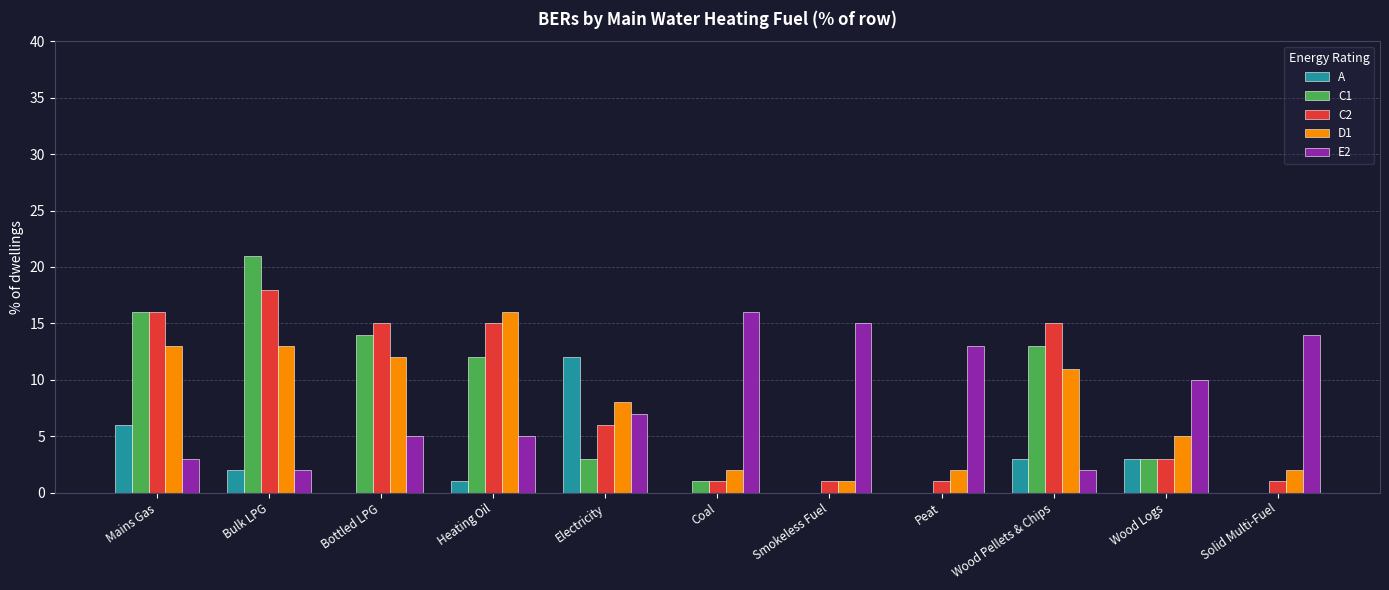

Reading right to left, extract all data points from this chart.

A: Solid Multi-Fuel=0	Wood Logs=3	Wood Pellets & Chips=3	Peat=0	Smokeless Fuel=0	Coal=0	Electricity=12	Heating Oil=1	Bottled LPG=0	Bulk LPG=2	Mains Gas=6
C1: Solid Multi-Fuel=0	Wood Logs=3	Wood Pellets & Chips=13	Peat=0	Smokeless Fuel=0	Coal=1	Electricity=3	Heating Oil=12	Bottled LPG=14	Bulk LPG=21	Mains Gas=16
C2: Solid Multi-Fuel=1	Wood Logs=3	Wood Pellets & Chips=15	Peat=1	Smokeless Fuel=1	Coal=1	Electricity=6	Heating Oil=15	Bottled LPG=15	Bulk LPG=18	Mains Gas=16
D1: Solid Multi-Fuel=2	Wood Logs=5	Wood Pellets & Chips=11	Peat=2	Smokeless Fuel=1	Coal=2	Electricity=8	Heating Oil=16	Bottled LPG=12	Bulk LPG=13	Mains Gas=13
E2: Solid Multi-Fuel=14	Wood Logs=10	Wood Pellets & Chips=2	Peat=13	Smokeless Fuel=15	Coal=16	Electricity=7	Heating Oil=5	Bottled LPG=5	Bulk LPG=2	Mains Gas=3